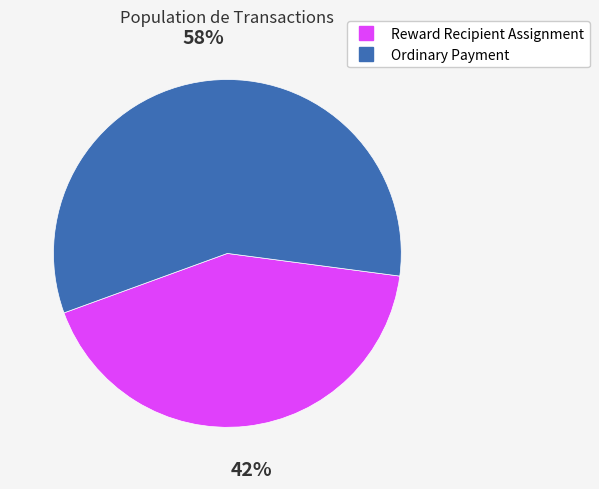

To the nearest percent, what percentage of the pie is Reward Recipient Assignment?

42%